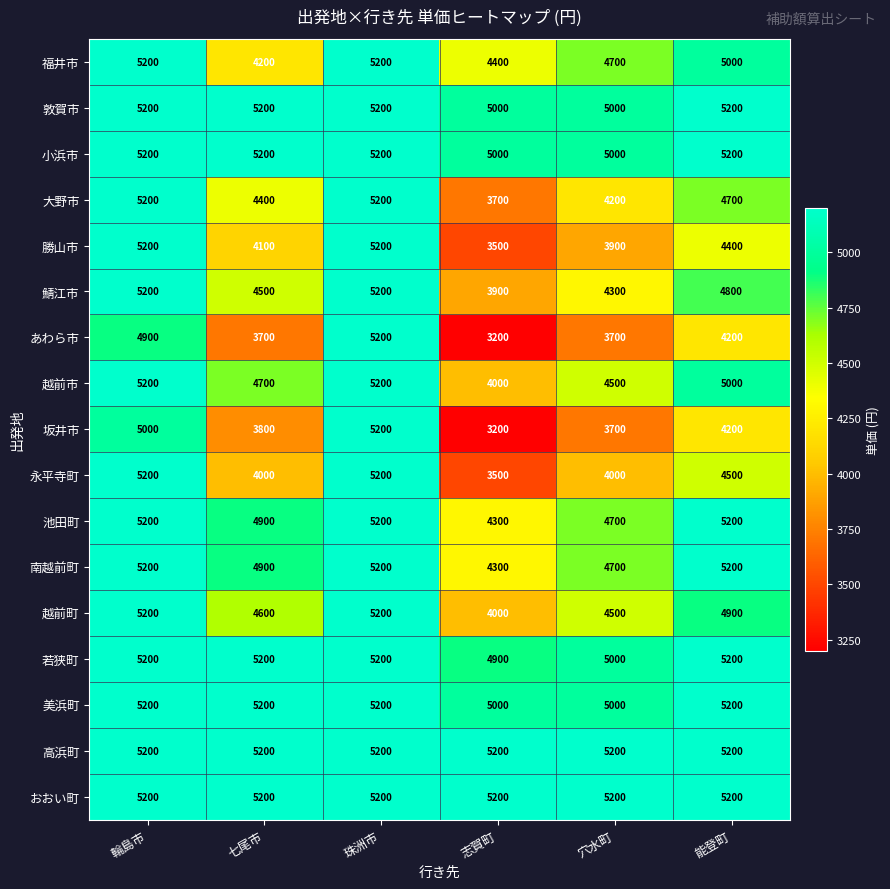

The 勝山市 series shows 5200 at 珠洲市. True or false?

True